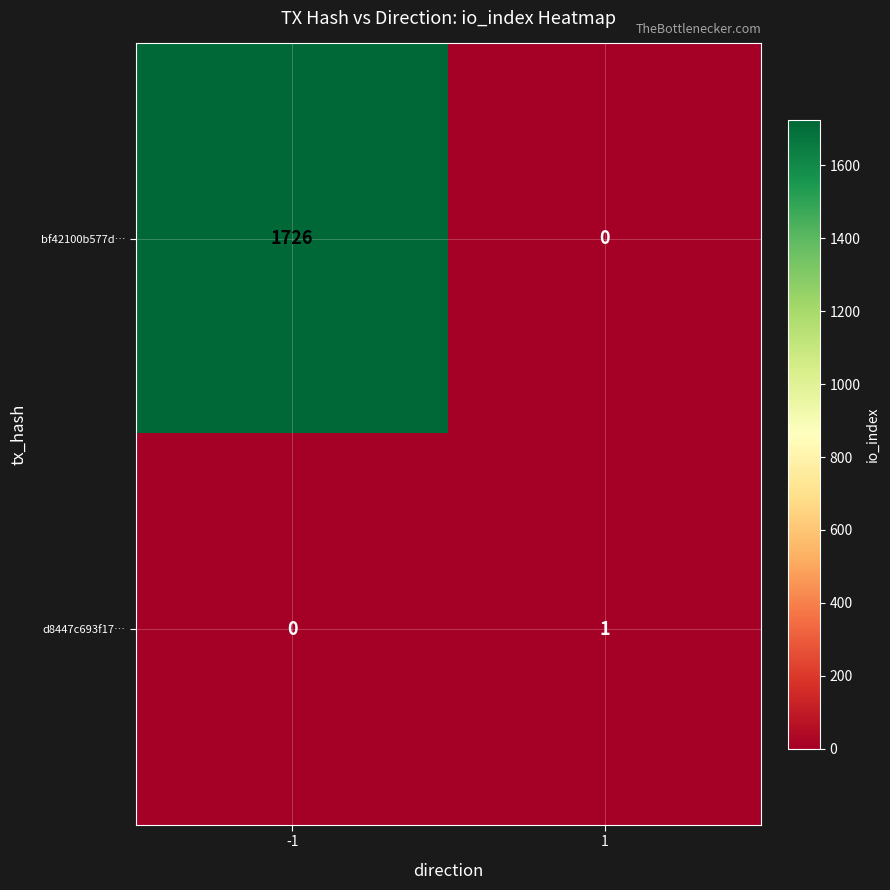

Reading left to right, what are all the values shown in this chart?

bf42100b577d…: -1=1726	1=0
d8447c693f17…: -1=0	1=1